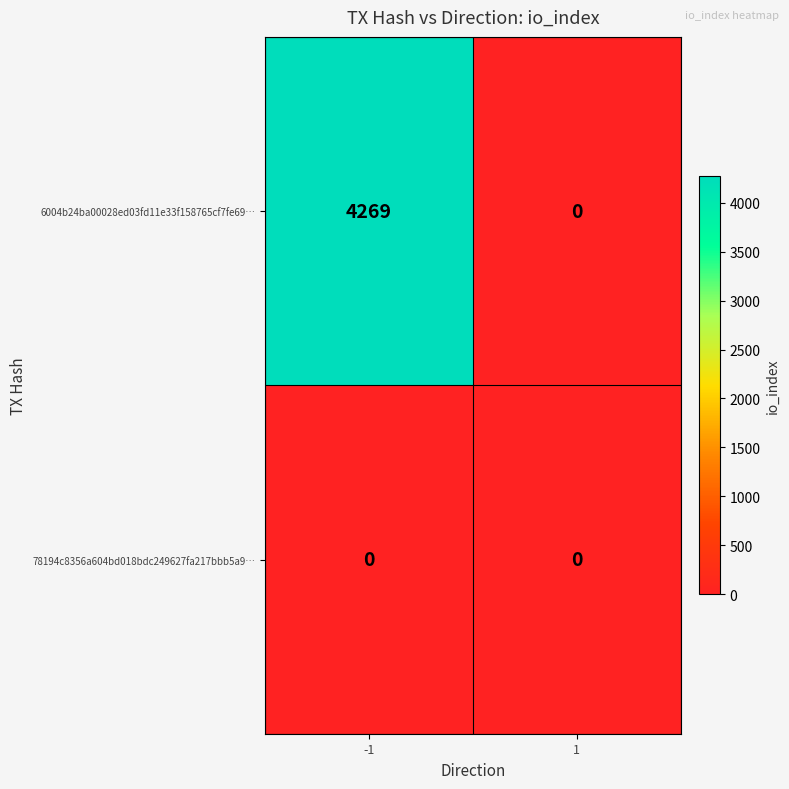

The value of 78194c8356a604bd018bdc249627fa217bbb5a9… at -1 is 0. True or false?

True